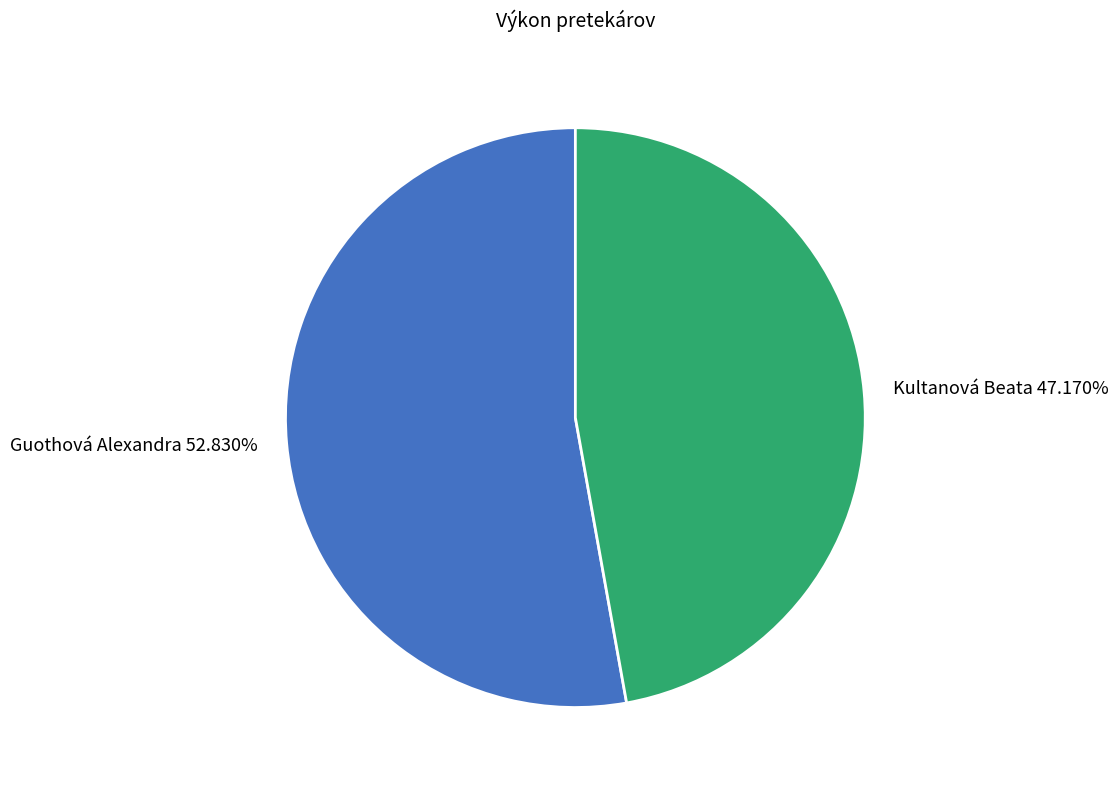

True or false: Guothová Alexandra accounts for 53% of the total.

True